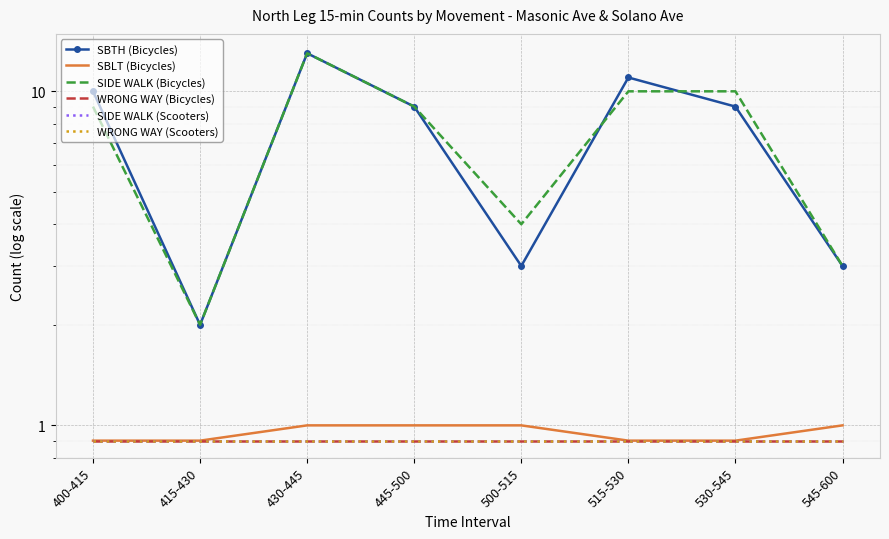

At 400-415, list the series in order from largest to smallest.

SBTH (Bicycles), SIDE WALK (Bicycles), SBLT (Bicycles), WRONG WAY (Bicycles), SIDE WALK (Scooters), WRONG WAY (Scooters)